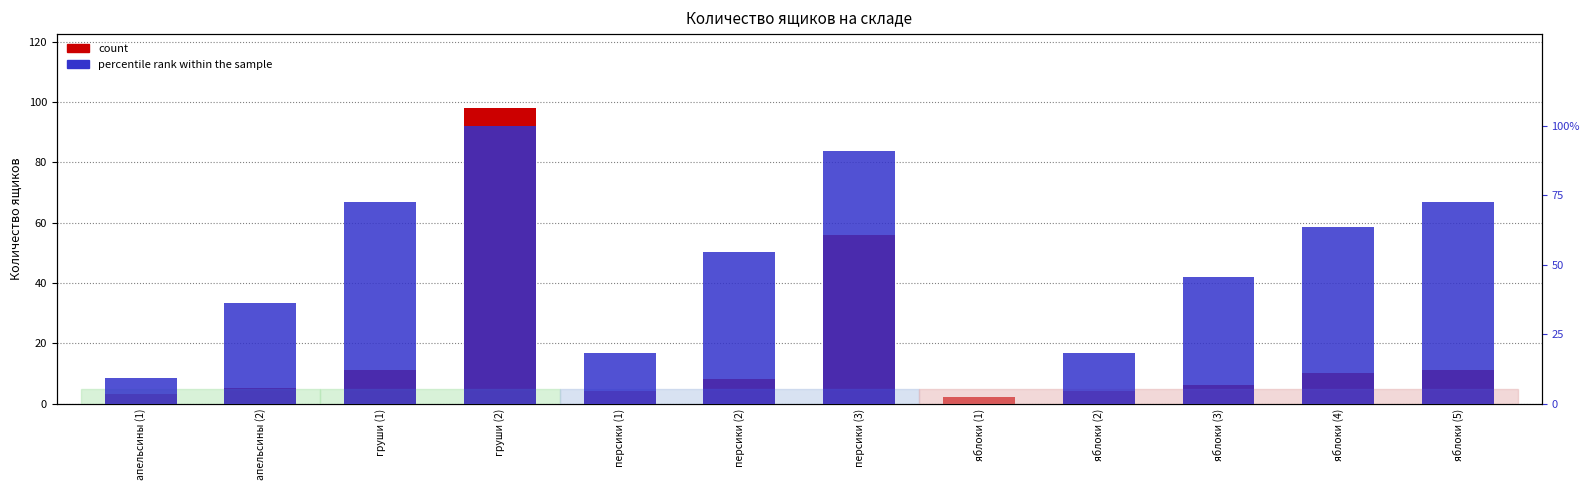

What is the label of the 10th bar from the left?

яблоки (3)